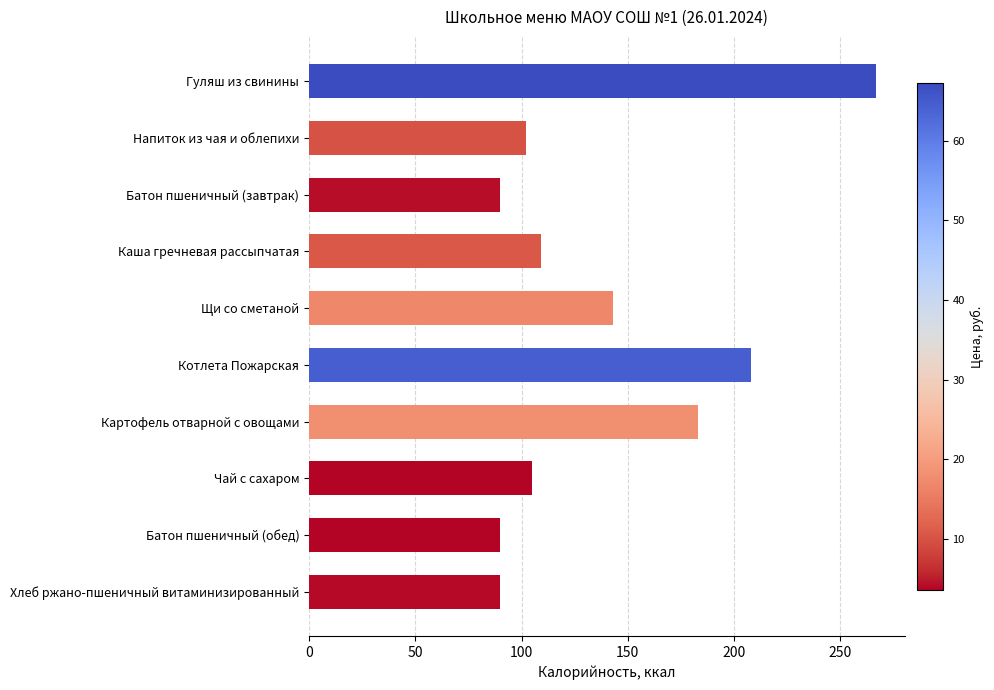

How many data points are less than 109?

5